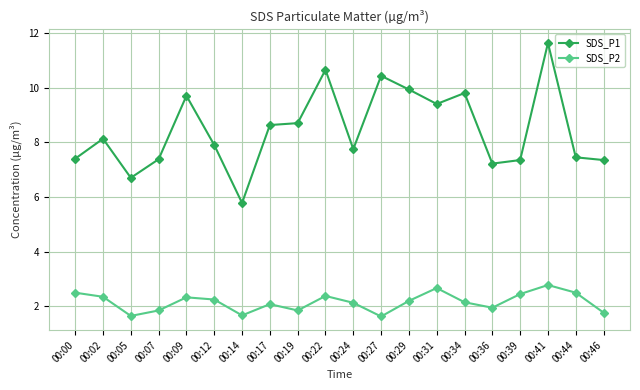

Which category has the highest value across all series?

00:41